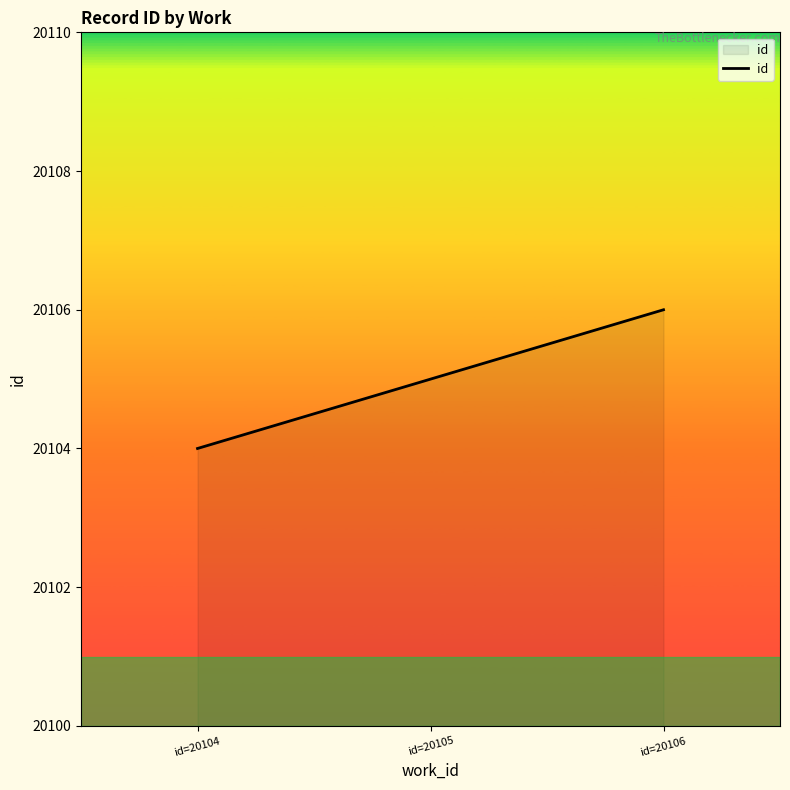

Approximately how many times larger is the value at id=20105 compared to id=20104?

1.0